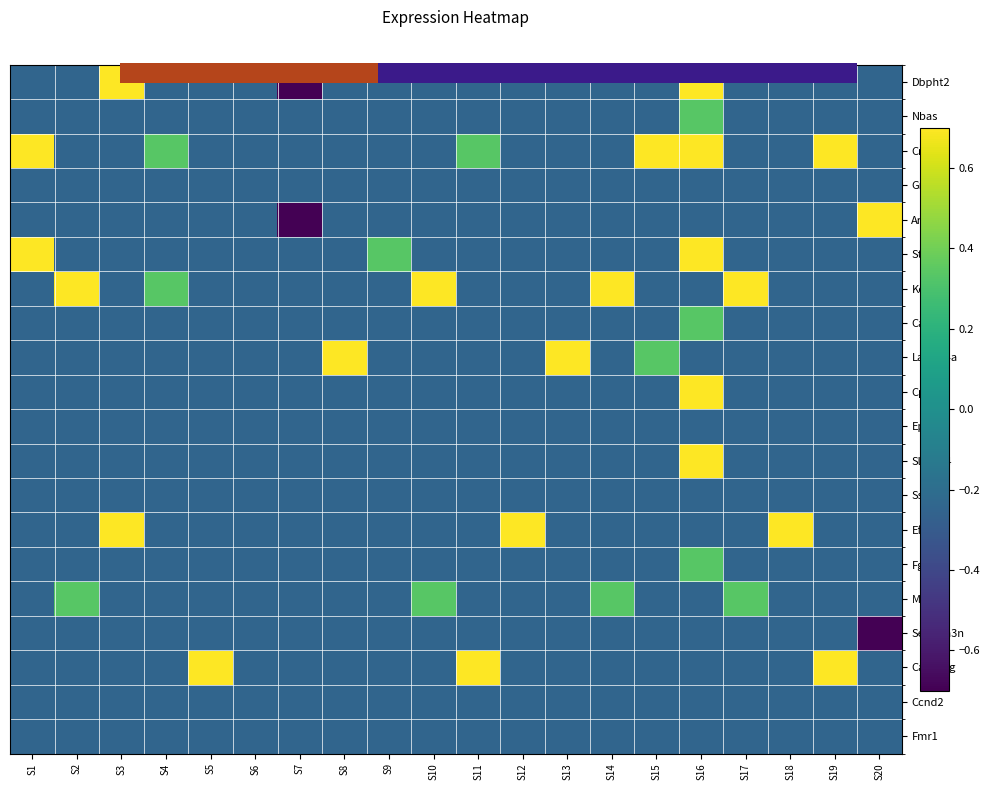

What is the spread (max minus min) of values at S2?

1.2